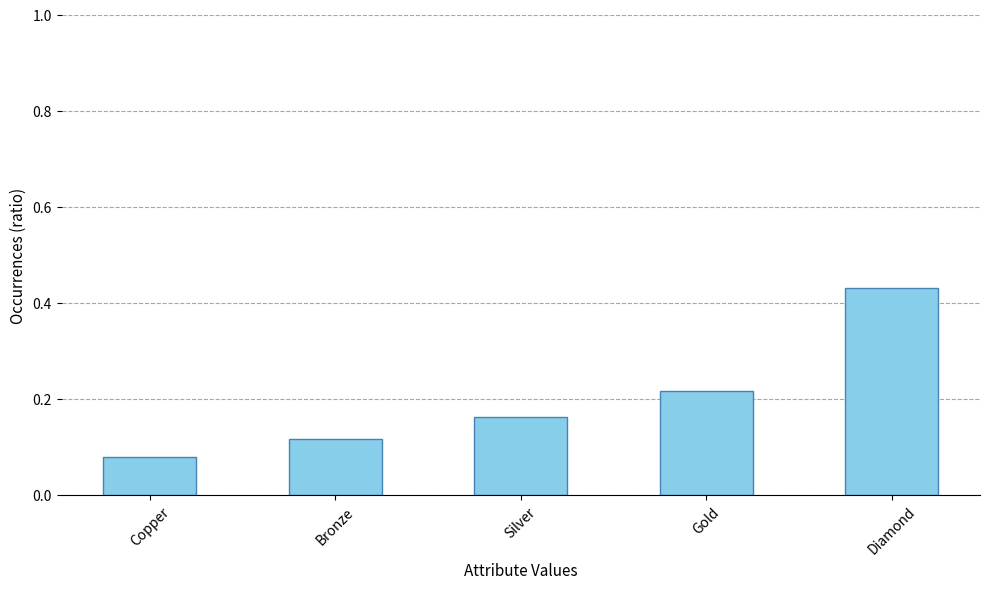

What is the sum of all values?

1.0